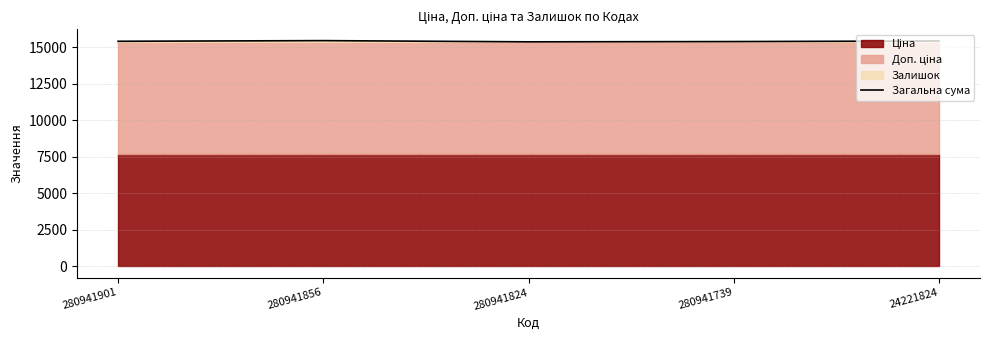

True or false: there are more than 2 points higher than both neighbors.

False